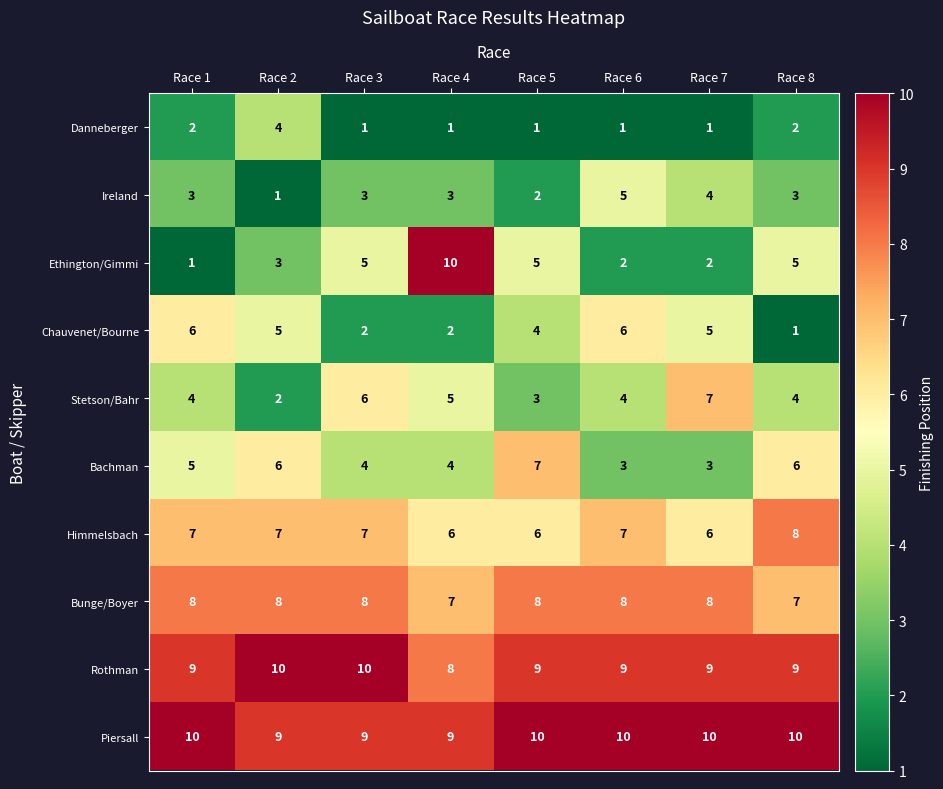

What is the average value of the Bunge/Boyer series?

8